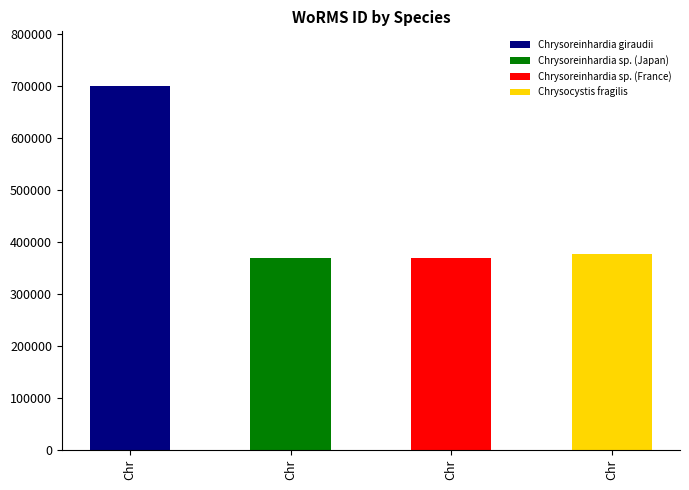

The chart shows a value of 369489 at Chrysoreinhardia sp. (Japan). True or false?

True